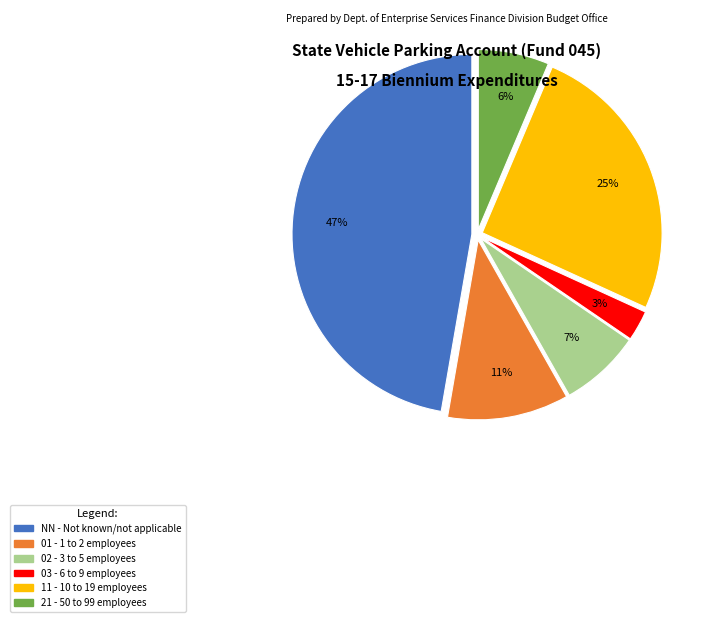

Does 02 account for over 50% of the chart?

No